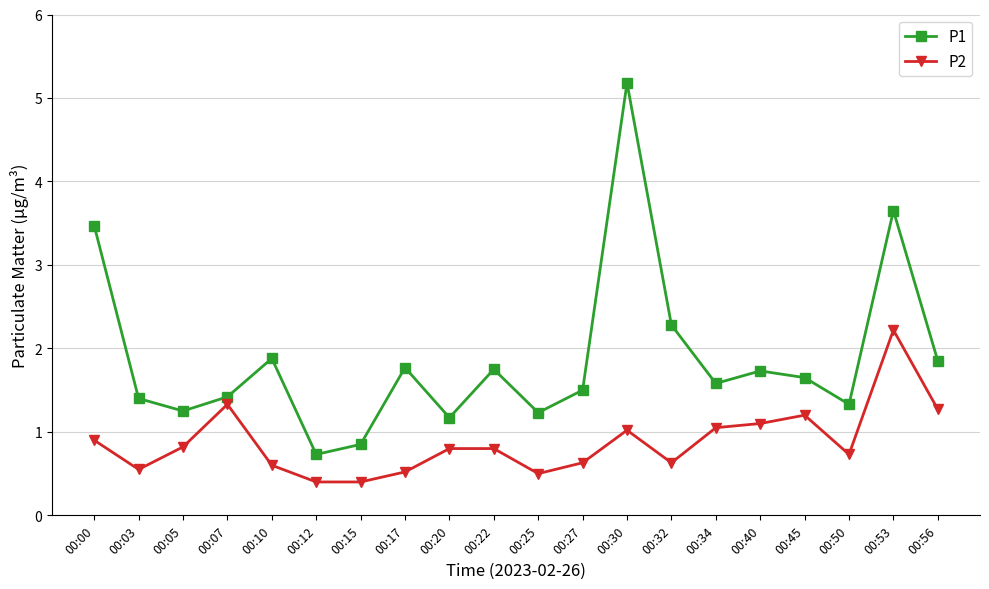

At which label does P1 first exceed 1?

00:00